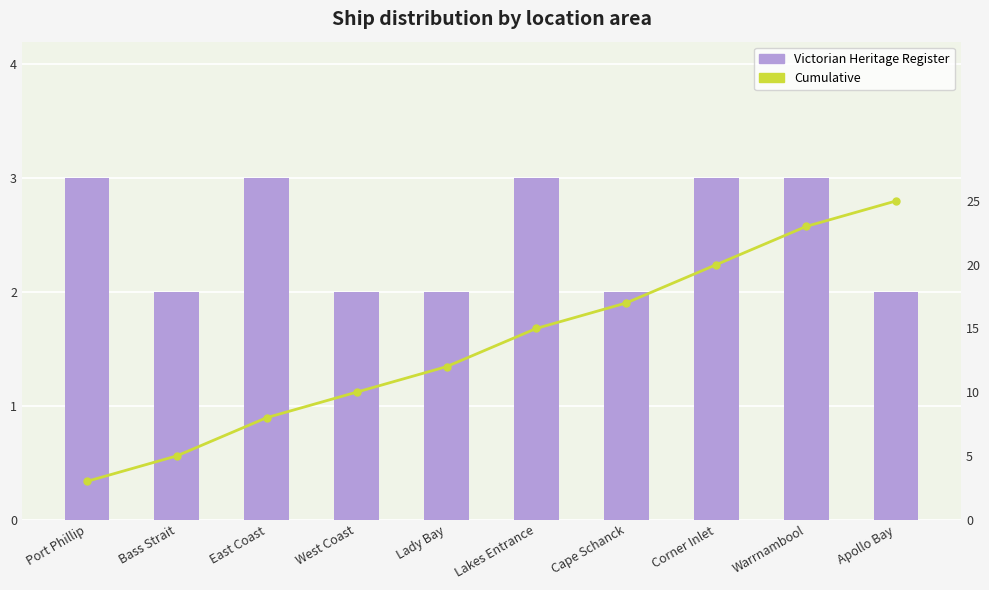

What are all the series names shown in the legend?

Victorian Heritage Register, Cumulative